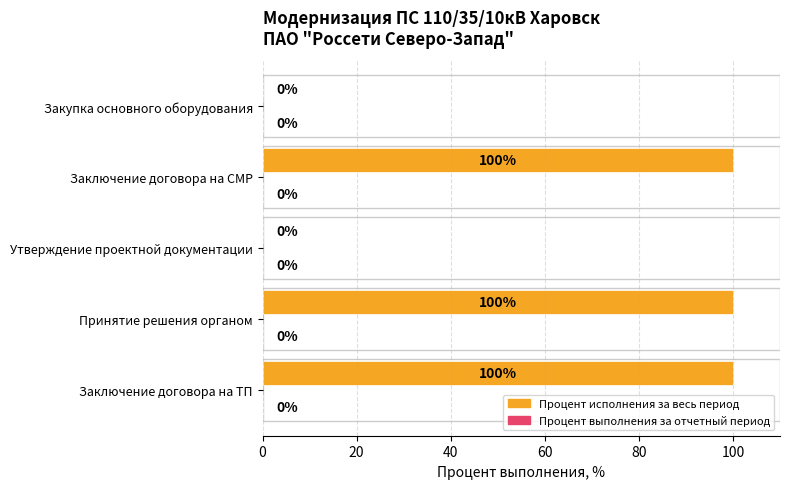

What is the change in value from Принятие решения органом to Закупка основного оборудования?

-100